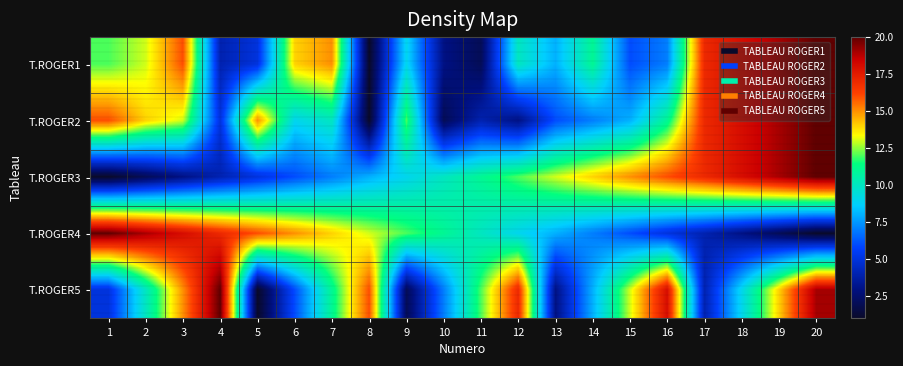

At 19, list the series in order from largest to smallest.

T.ROGER1, T.ROGER2, T.ROGER3, T.ROGER5, T.ROGER4